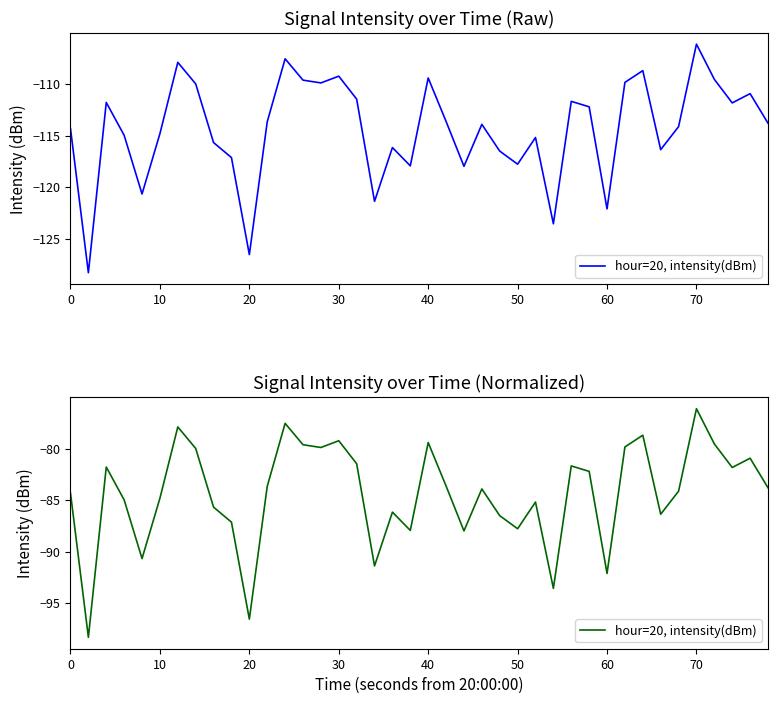

How many values are below -83?

23